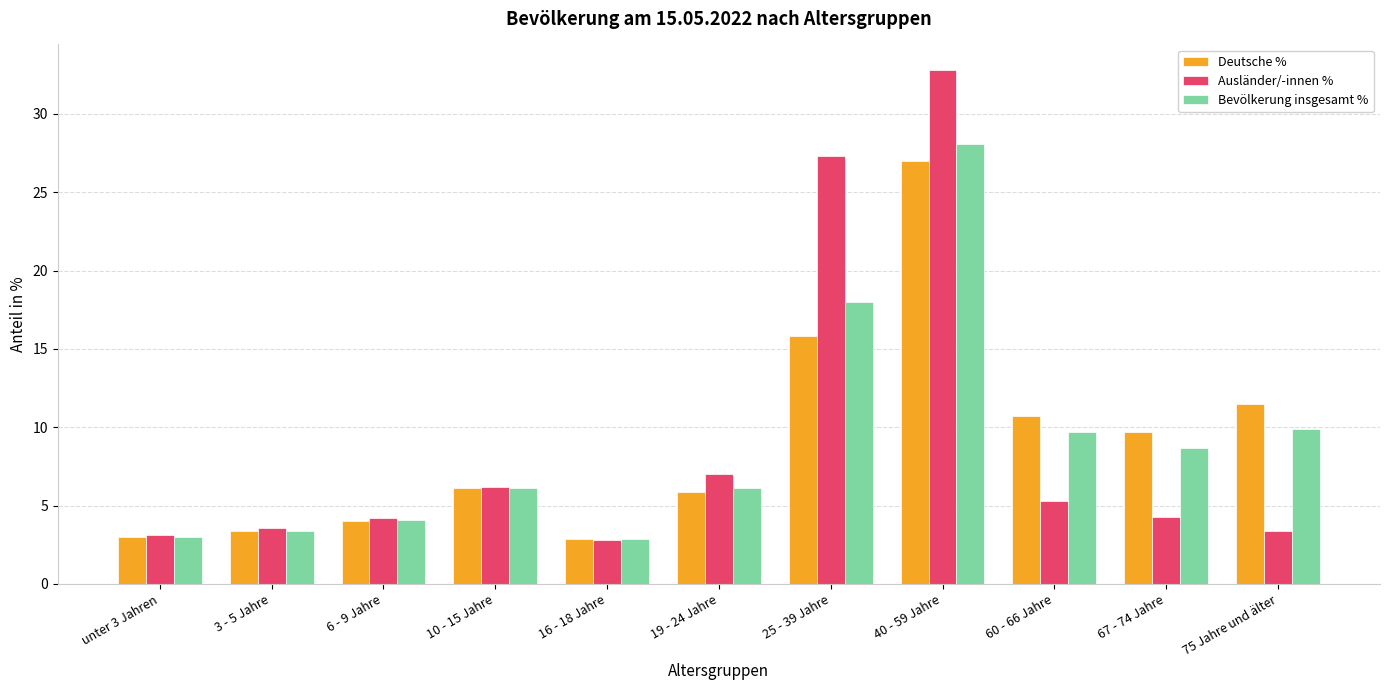

What is the total value across all series at 10 - 15 Jahre?

18.4